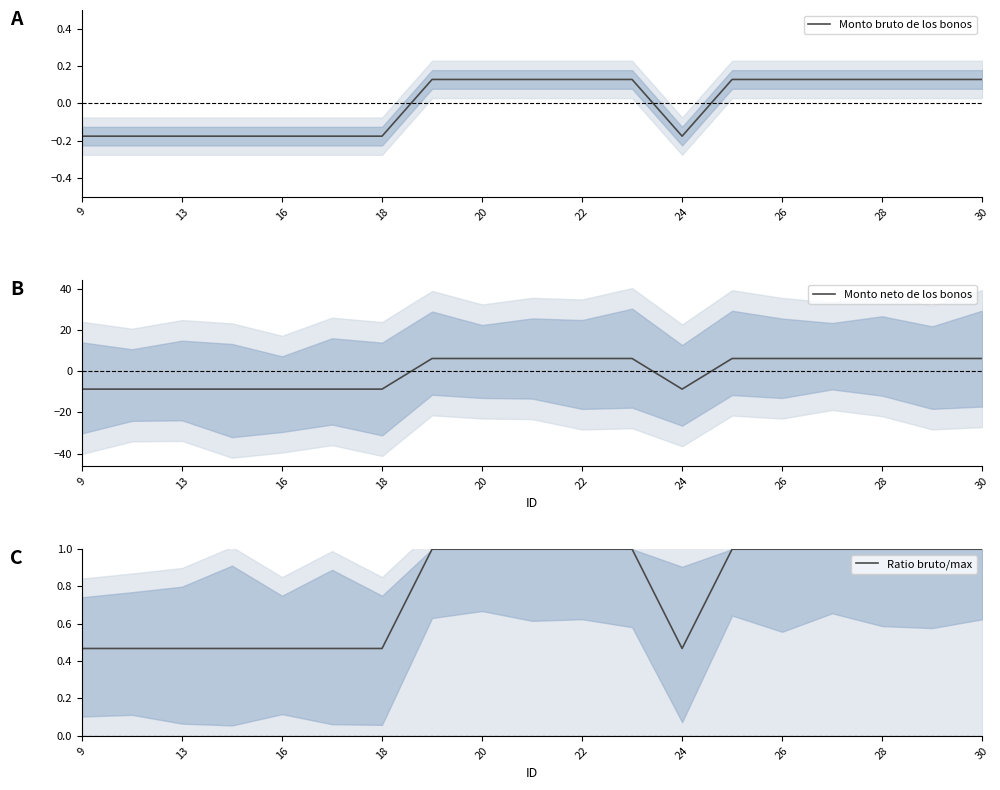

Which series has the widest spread of values?

Monto neto de los bonos